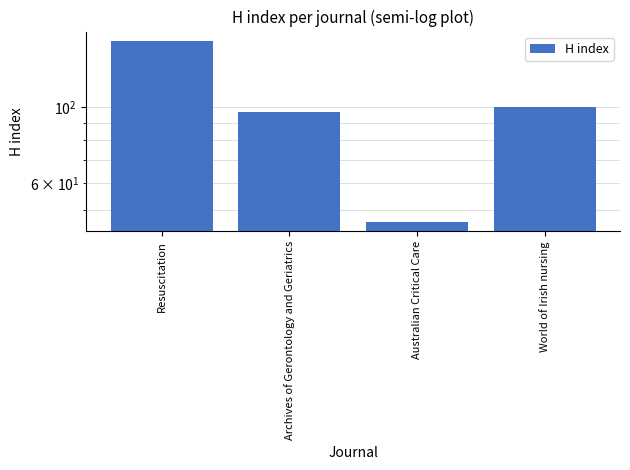

Reading left to right, what are all the values shown in this chart?

Resuscitation=157	Archives of Gerontology and Geriatrics=97	Australian Critical Care=46	World of Irish nursing=100